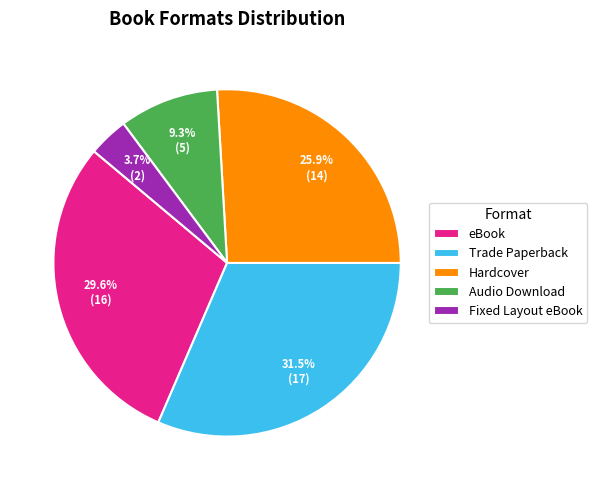

What is the ratio of the value at eBook to the value at Hardcover?

1.1